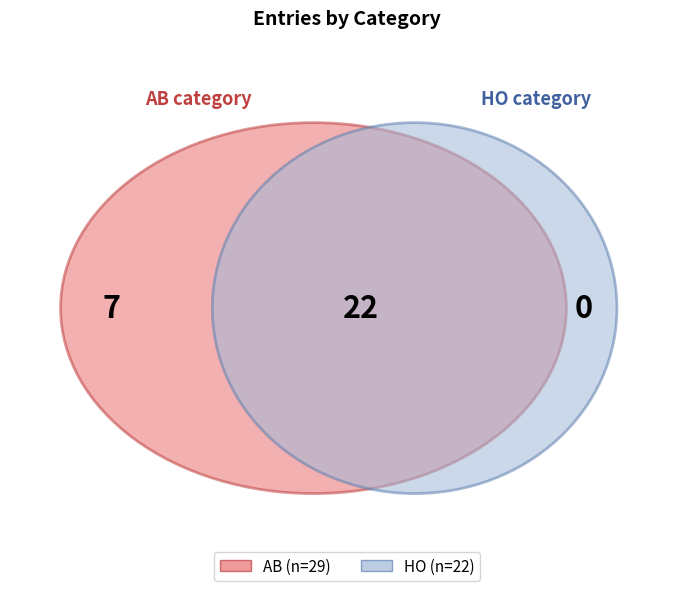

What is the smallest slice in the pie chart?

HO